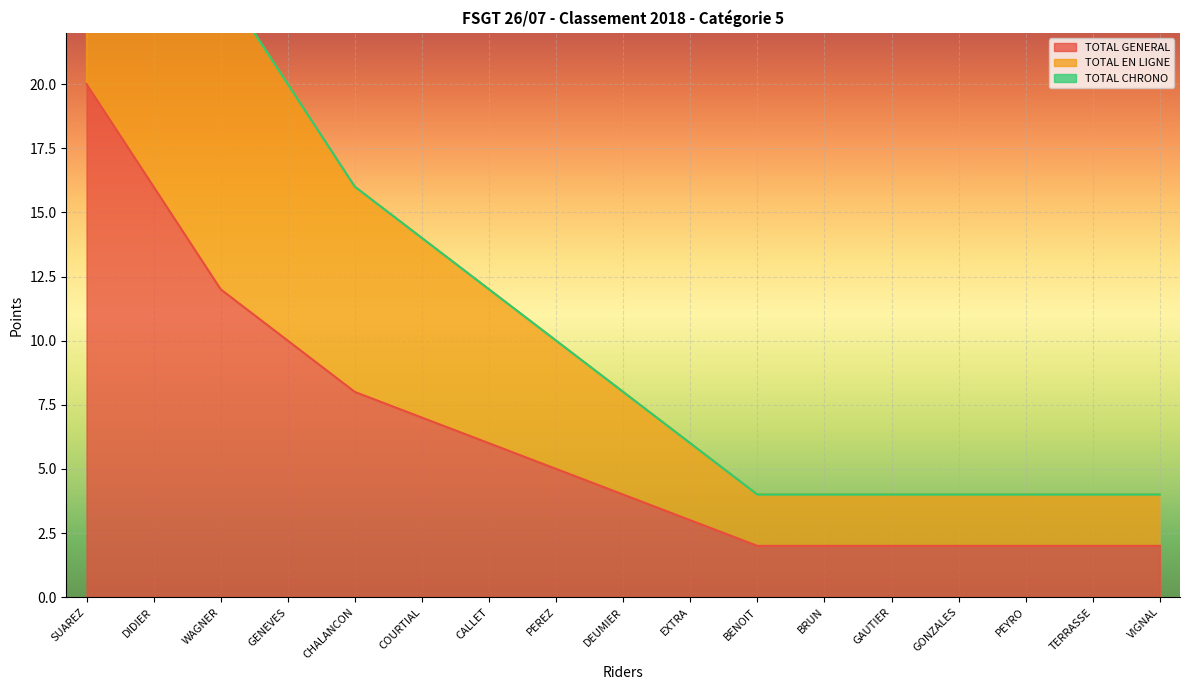

What is the label of the 7th point from the right?

BENOIT